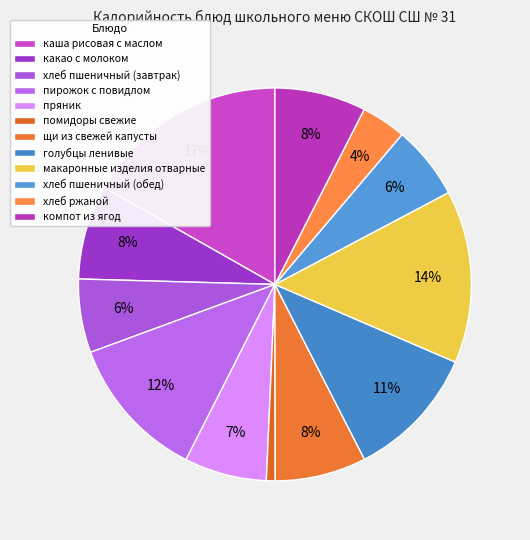

Between каша рисовая с маслом and пирожок с повидлом, which is larger?

каша рисовая с маслом